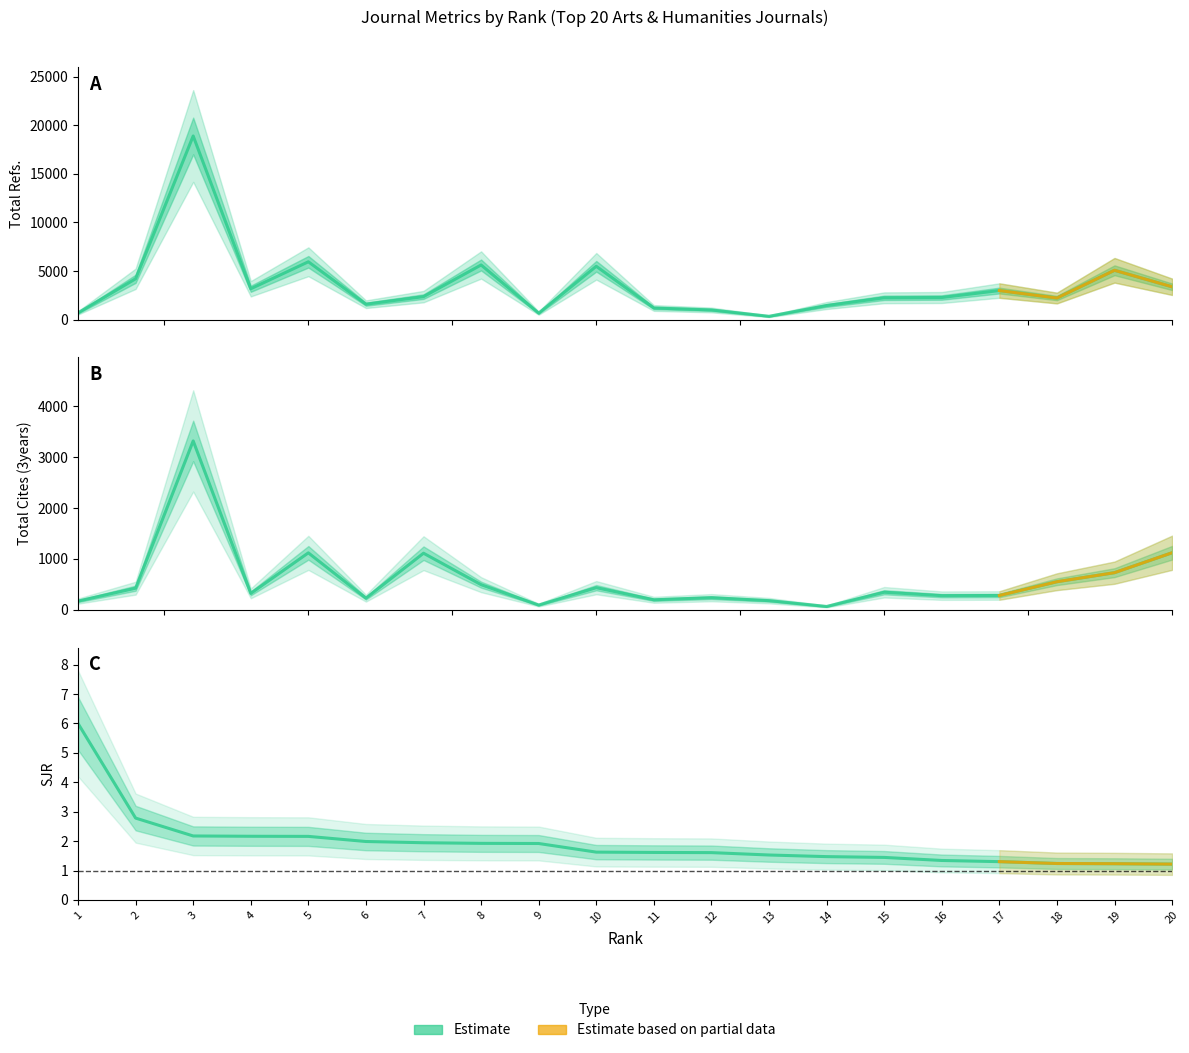

Reading left to right, what are all the values shown in this chart?

Total Refs.: 683.0	4195.0	18898.0	3168.0	5945.0	1578.0	2358.0	5617.0	656.0	5481.0	1189.0	985.0	331.0	1441.0	2237.0	2266.0	2983.0	2212.0	5069.0	3371.0
Total Cites (3years): 170.0	424.0	3321.0	322.0	1119.0	228.0	1112.0	493.0	92.0	434.0	196.0	237.0	179.0	64.0	344.0	277.0	280.0	551.0	729.0	1121.0
SJR: 6.0	2.8	2.2	2.2	2.2	2.0	1.9	1.9	1.9	1.6	1.6	1.6	1.5	1.5	1.4	1.3	1.3	1.2	1.2	1.2